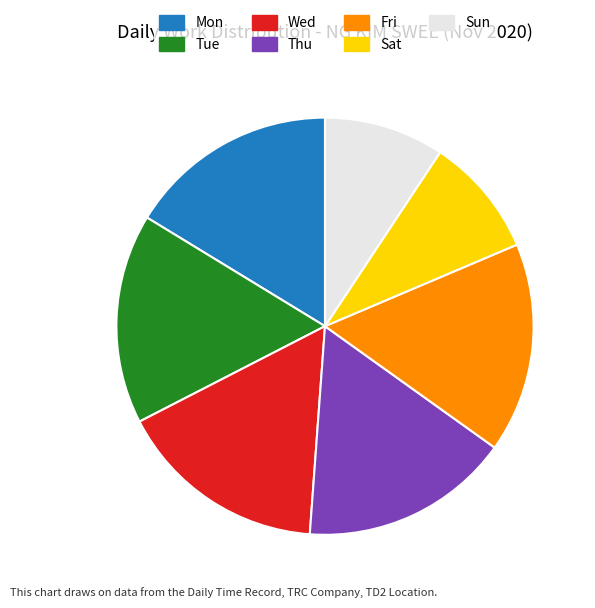

Between Fri and Sat, which is larger?

Fri